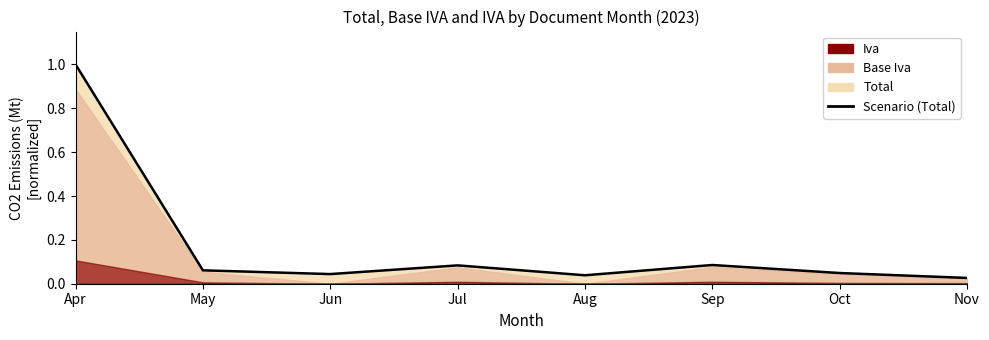

What is the sum of the values at Nov and Aug?

0.1